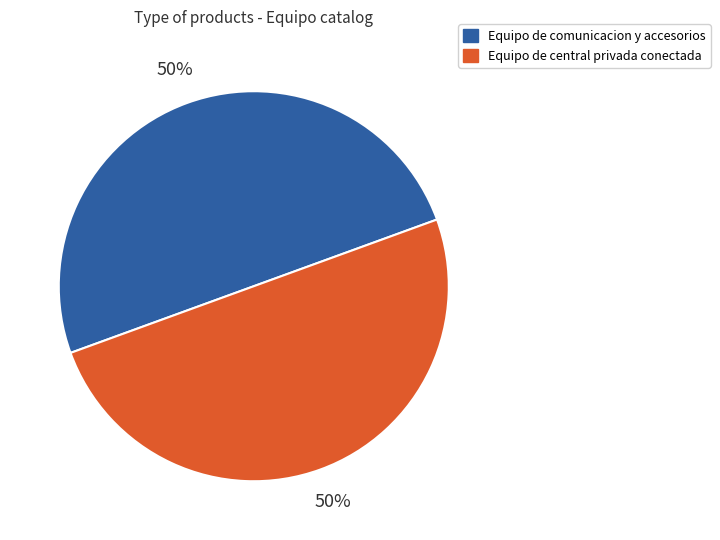

How many segments does this pie chart have?

2